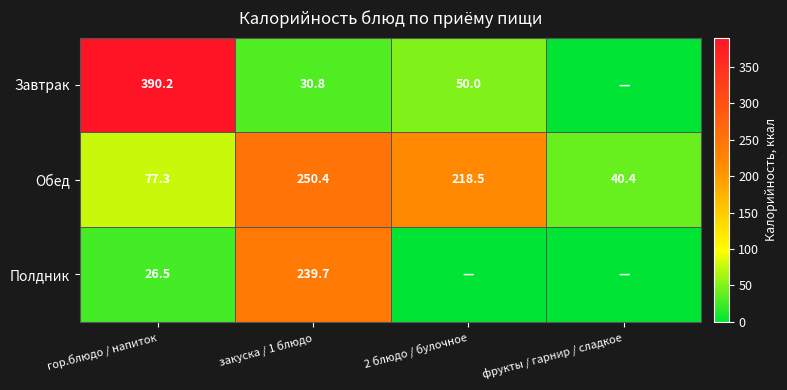

Is the value of Завтрак at закуска / 1 блюдо greater than the value of Полдник at гор.блюдо / напиток?

Yes